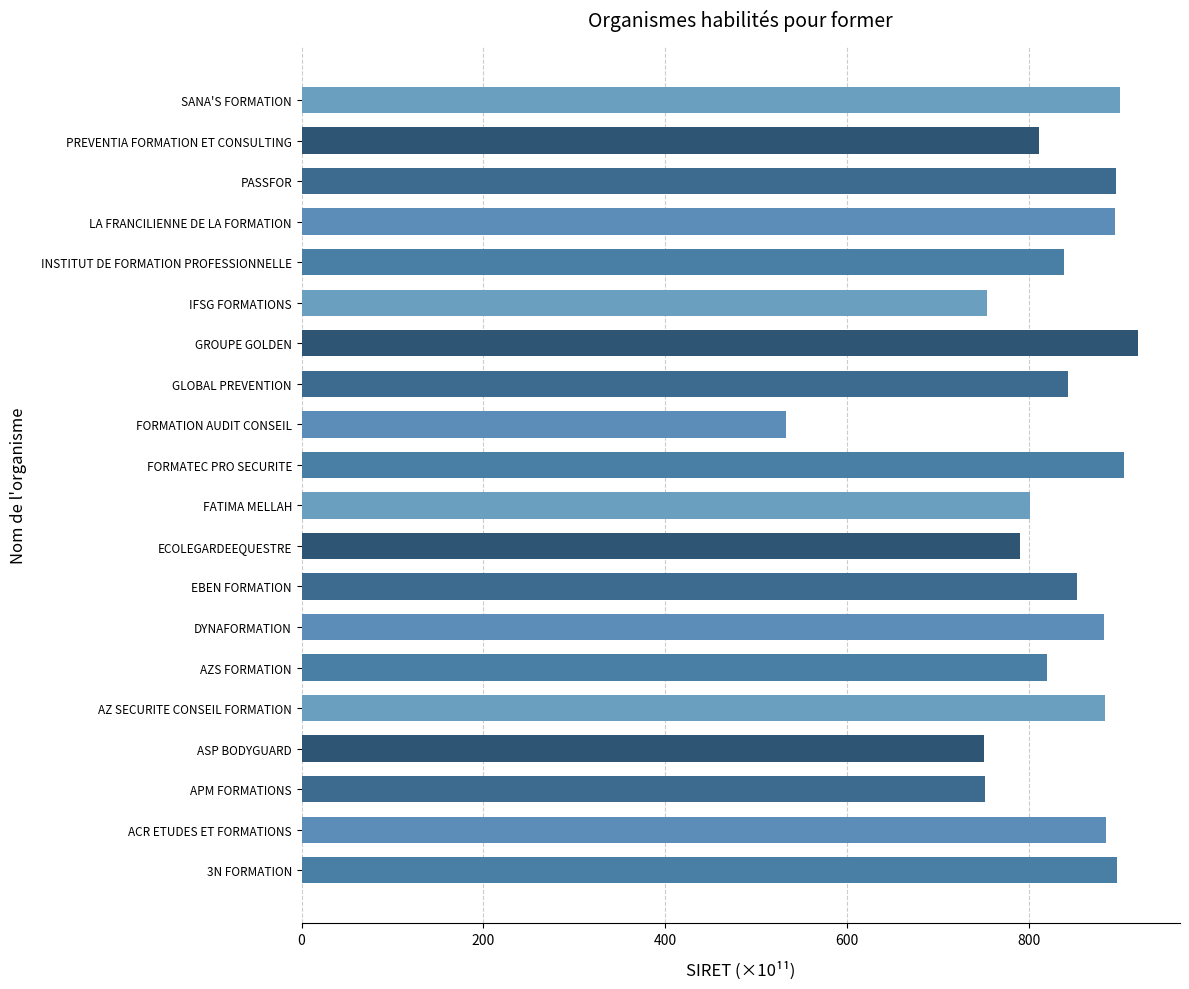

What is the average value?

830.5